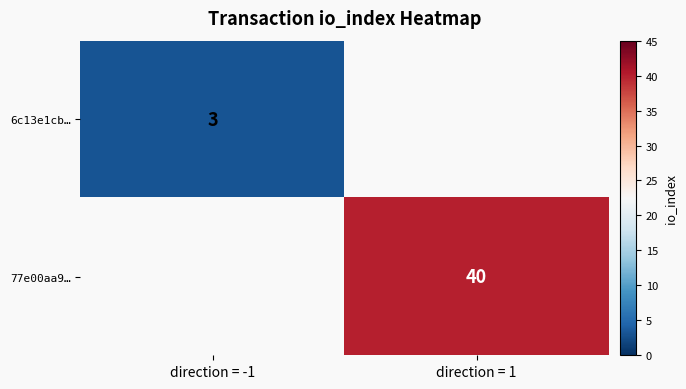

The 6c13e1cb… series shows 3 at direction = -1. True or false?

True